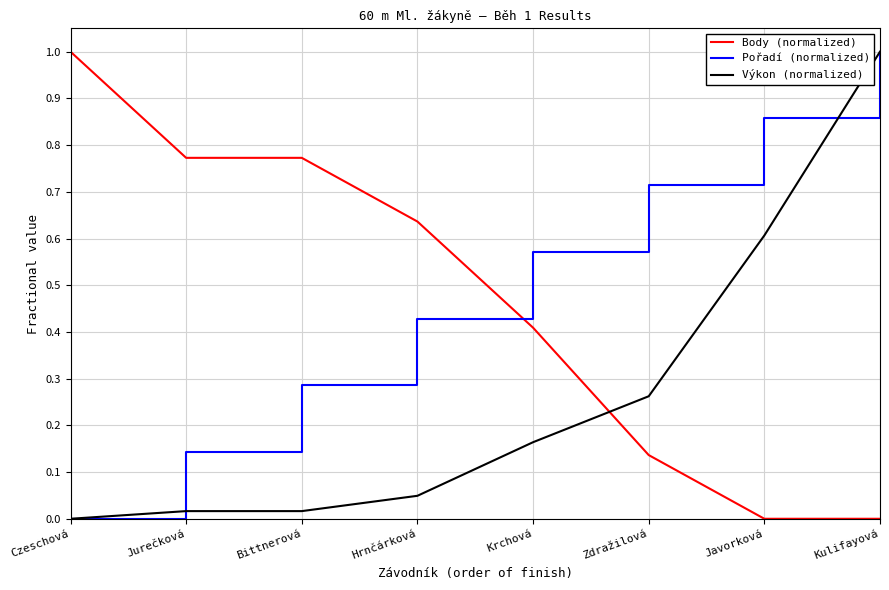

Between which two adjacent categories do Body (normalized) and Výkon (normalized) first intersect?

Krchová and Zdražilová